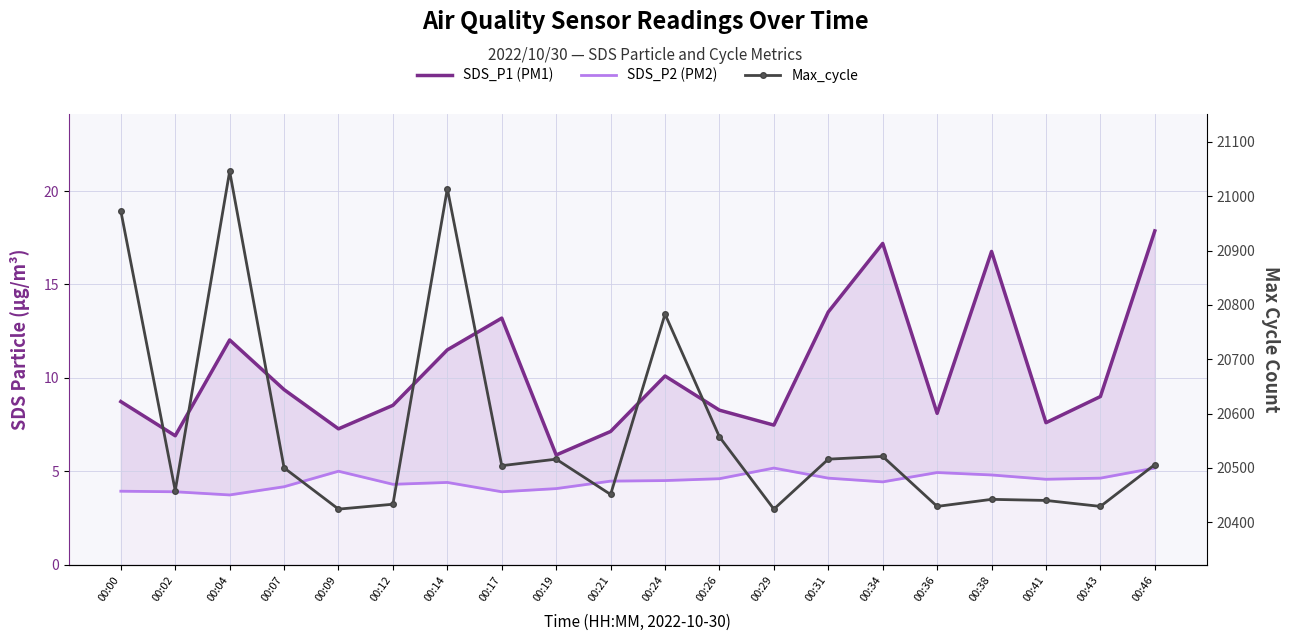

At which category does the chart reach its peak across all series?

00:04